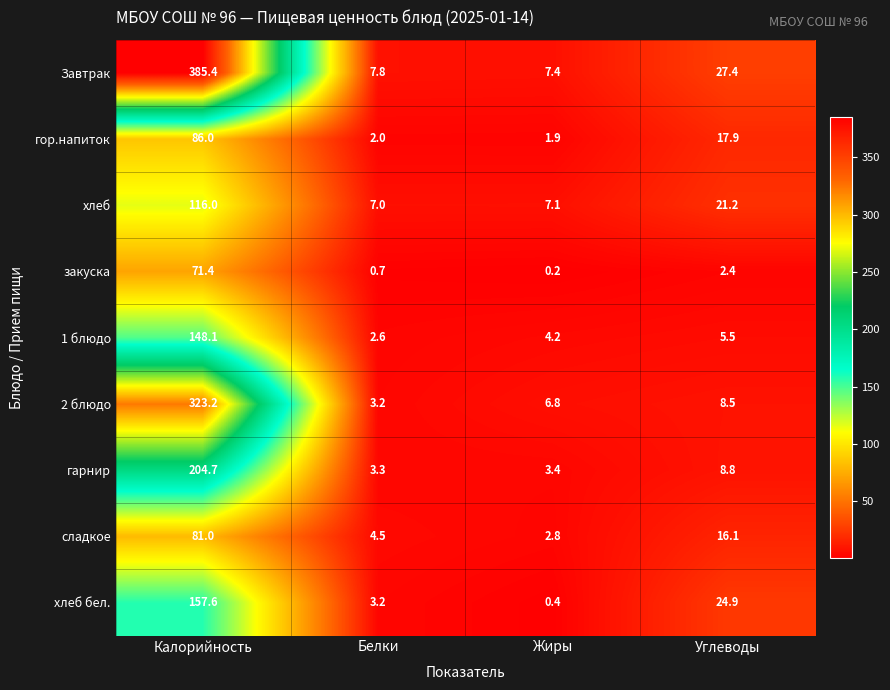

What is the average value of the хлеб series?

37.8